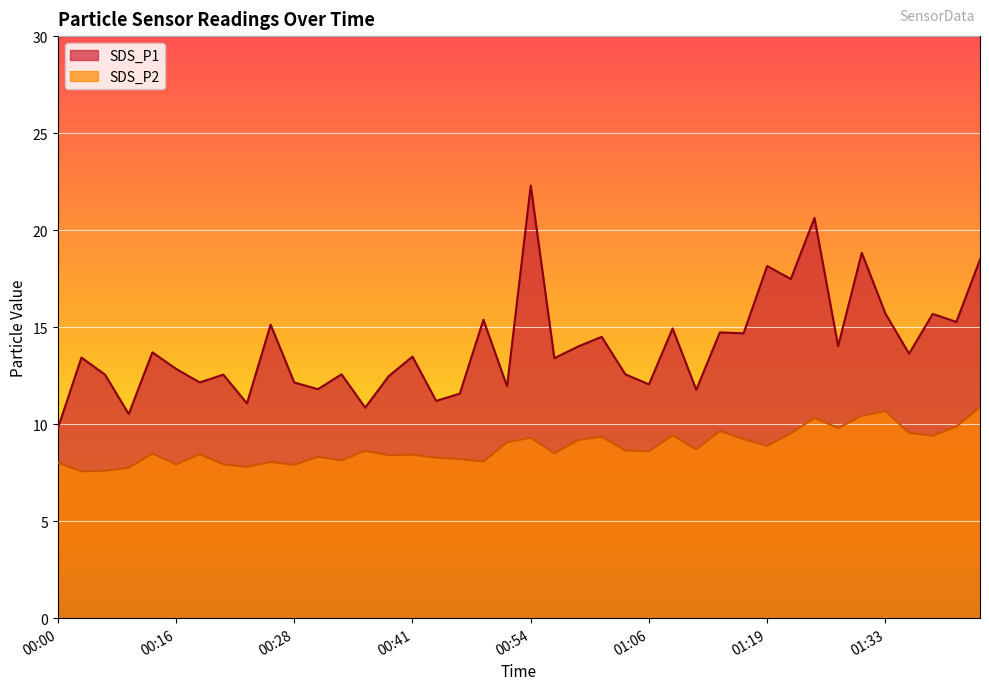

Reading right to left, transcribe all the data shown in this chart.

SDS_P1: 01:43=18.5	01:40=15.3	01:38=15.7	01:35=13.6	01:33=15.7	01:30=18.8	01:27=14.0	01:24=20.6	01:22=17.5	01:19=18.1	01:17=14.7	01:14=14.7	01:12=11.8	01:09=14.9	01:06=12.1	01:04=12.6	01:01=14.5	00:59=14.0	00:56=13.4	00:54=22.3	00:51=11.9	00:49=15.4	00:46=11.6	00:44=11.2	00:41=13.5	00:38=12.5	00:36=10.8	00:33=12.6	00:31=11.8	00:28=12.2	00:26=15.1	00:23=11.1	00:21=12.6	00:18=12.2	00:16=12.8	00:13=13.7	00:08=10.5	00:05=12.6	00:03=13.4	00:00=9.8
SDS_P2: 01:43=10.9	01:40=9.9	01:38=9.4	01:35=9.6	01:33=10.7	01:30=10.4	01:27=9.8	01:24=10.3	01:22=9.5	01:19=8.9	01:17=9.2	01:14=9.7	01:12=8.7	01:09=9.4	01:06=8.6	01:04=8.7	01:01=9.3	00:59=9.2	00:56=8.5	00:54=9.3	00:51=9.1	00:49=8.1	00:46=8.2	00:44=8.3	00:41=8.4	00:38=8.4	00:36=8.6	00:33=8.1	00:31=8.3	00:28=7.9	00:26=8.1	00:23=7.8	00:21=7.9	00:18=8.4	00:16=7.9	00:13=8.5	00:08=7.8	00:05=7.6	00:03=7.6	00:00=8.0